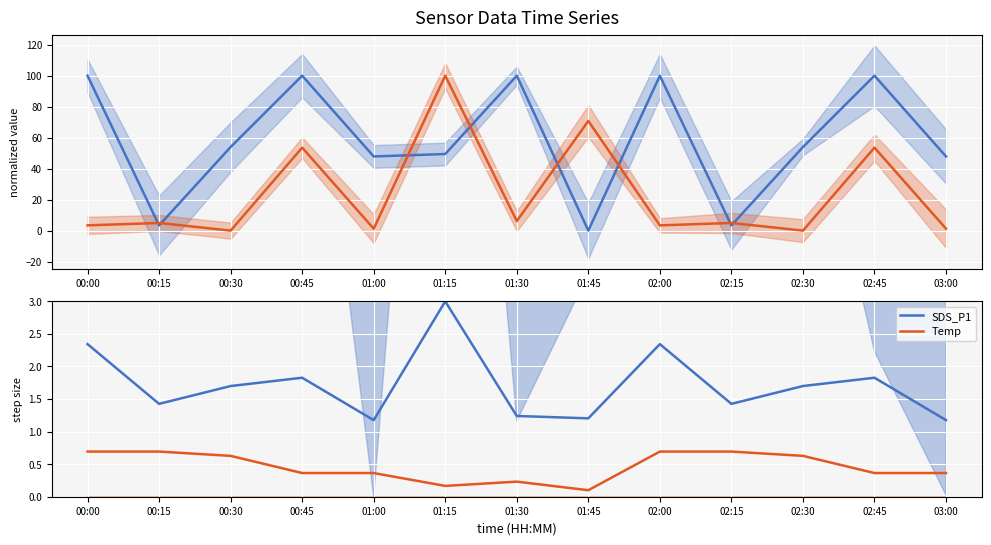

Between 00:00 and 01:15, which is larger?

00:00